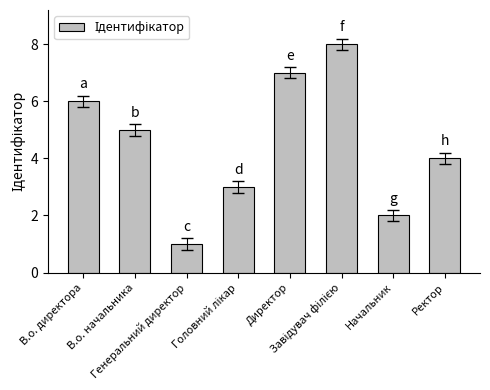

Which has a higher value, Начальник or Генеральний директор?

Начальник